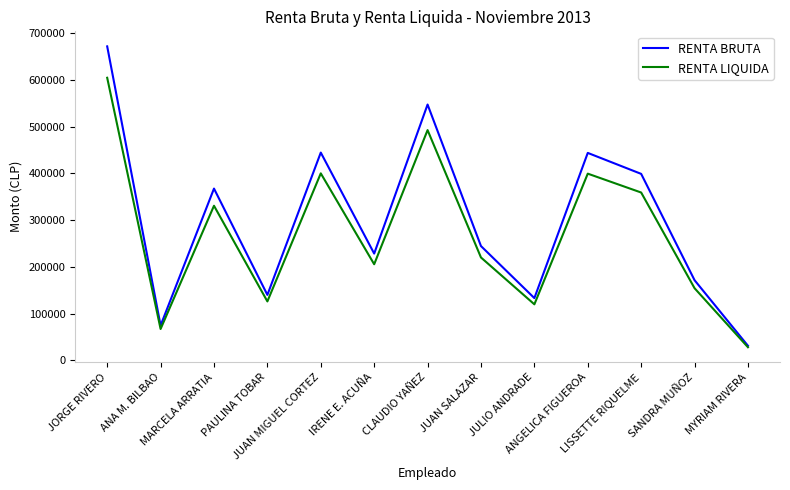

Which series has the widest spread of values?

RENTA BRUTA